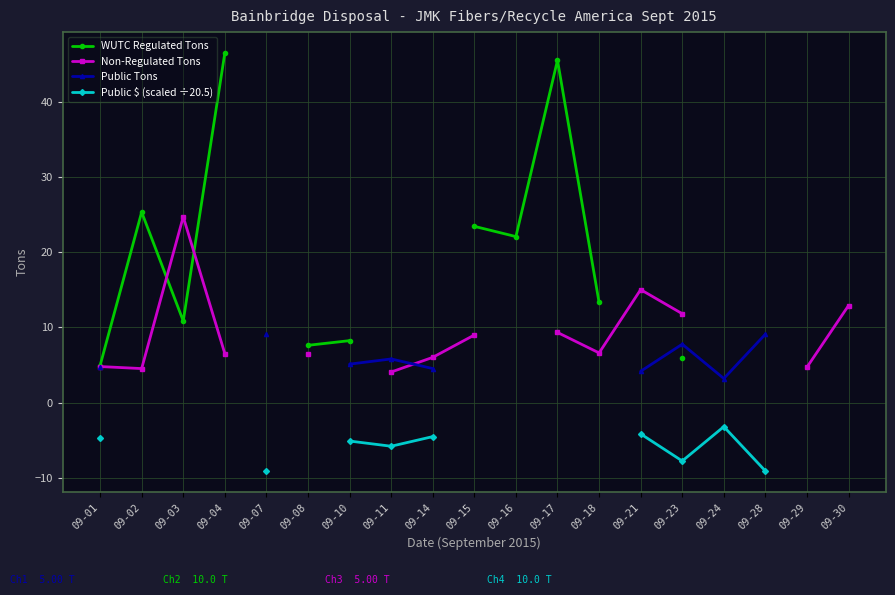

At which label is Non-Regulated Tons closest to 14?

09-21